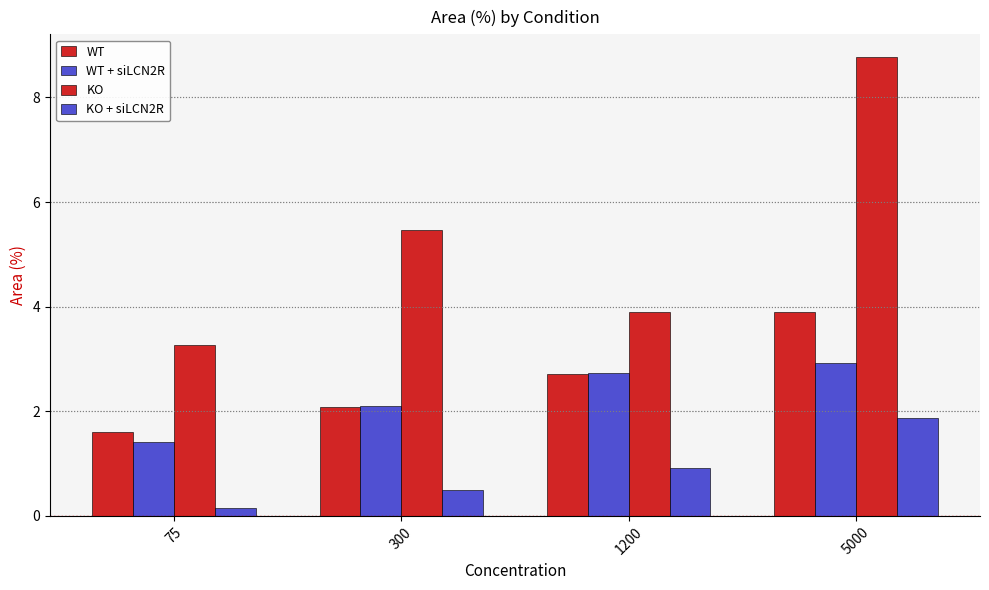

Which label corresponds to the smallest value in the chart?

75